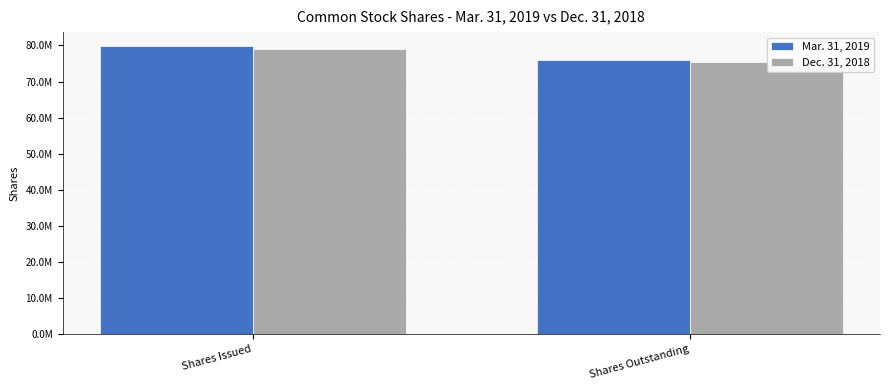

What is the minimum value for Mar. 31, 2019?

75907393